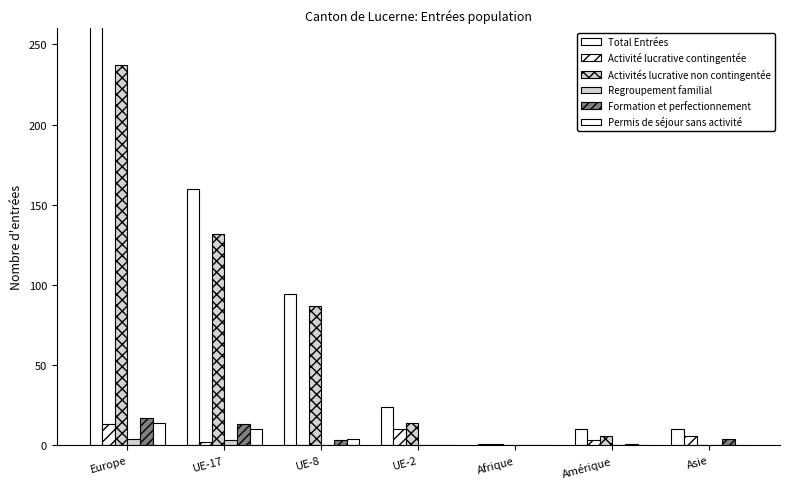

Reading left to right, transcribe all the data shown in this chart.

Total Entrées: Europe=285	UE-17=160	UE-8=94	UE-2=24	Afrique=1	Amérique=10	Asie=10
Activité lucrative contingentée: Europe=13	UE-17=2	UE-8=0	UE-2=10	Afrique=1	Amérique=3	Asie=6
Activités lucrative non contingentée: Europe=237	UE-17=132	UE-8=87	UE-2=14	Afrique=0	Amérique=6	Asie=0
Regroupement familial: Europe=4	UE-17=3	UE-8=0	UE-2=0	Afrique=0	Amérique=0	Asie=0
Formation et perfectionnement: Europe=17	UE-17=13	UE-8=3	UE-2=0	Afrique=0	Amérique=1	Asie=4
Permis de séjour sans activité: Europe=14	UE-17=10	UE-8=4	UE-2=0	Afrique=0	Amérique=0	Asie=0